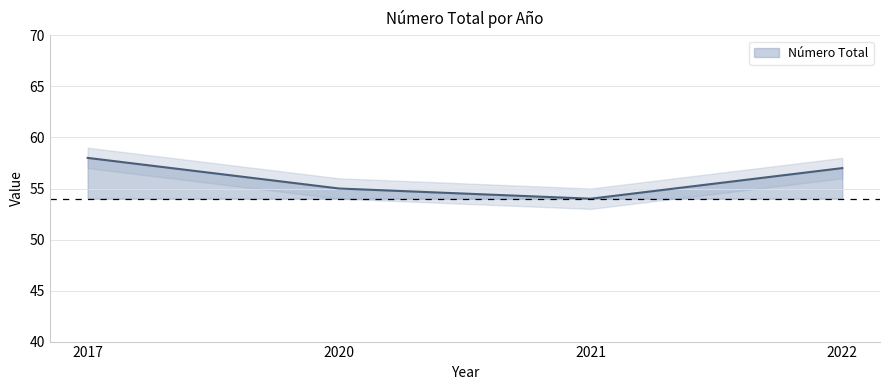

True or false: the data shows 15 at 2017.

False